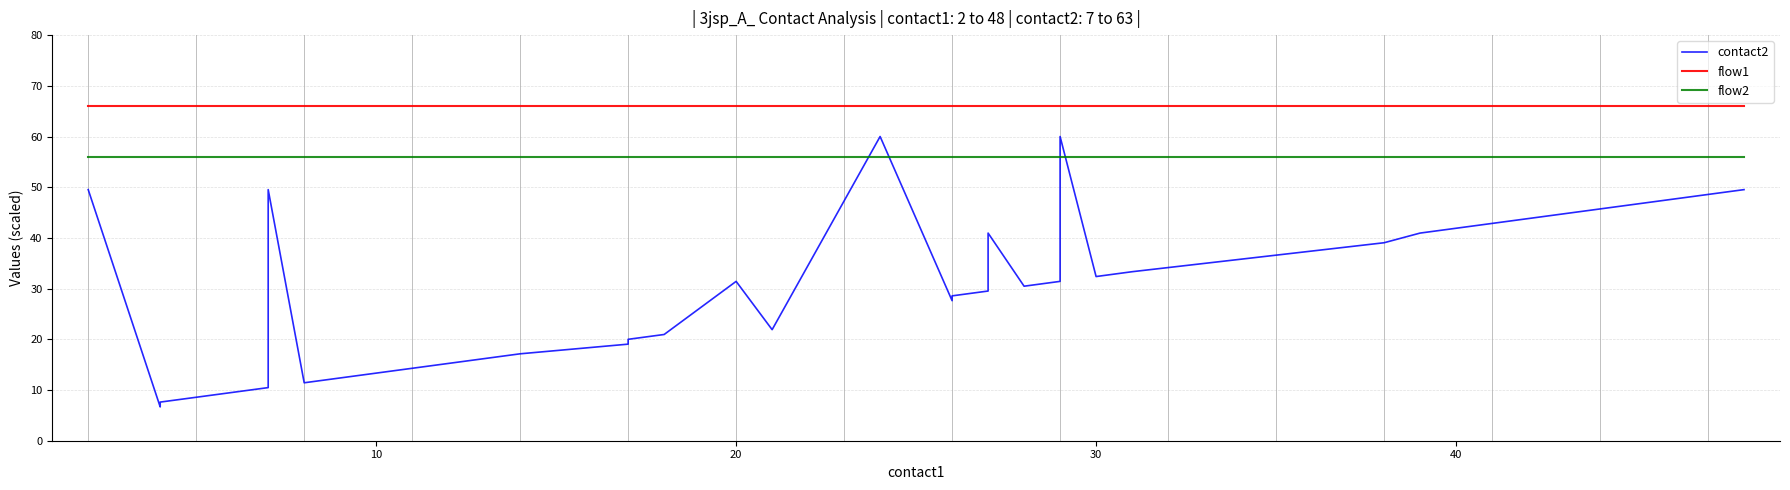

True or false: flow2 has more than 2 points higher than both neighbors.

False